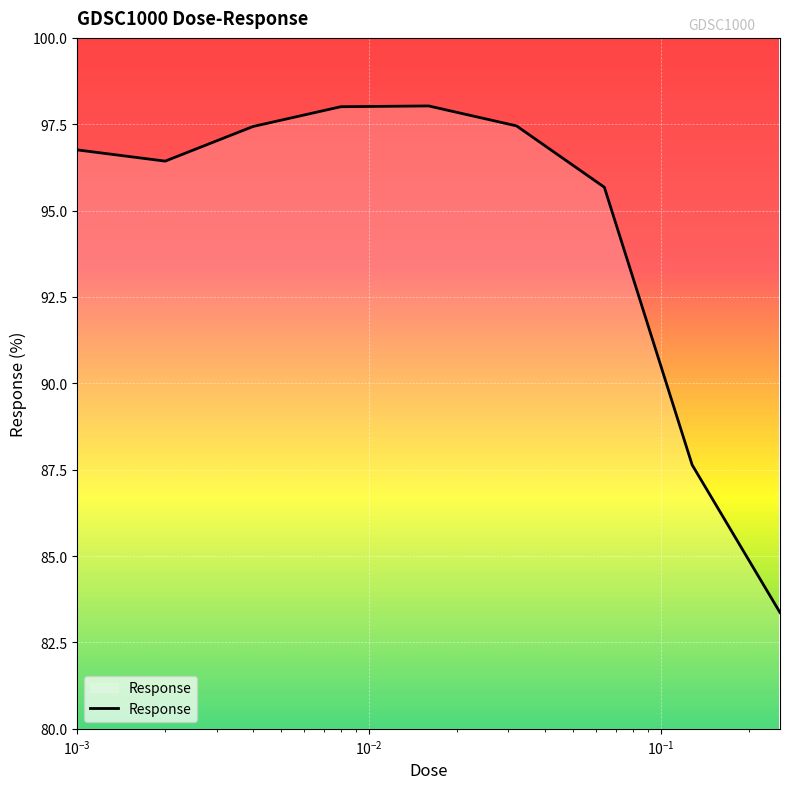

What is the maximum value shown in the chart?

98.0